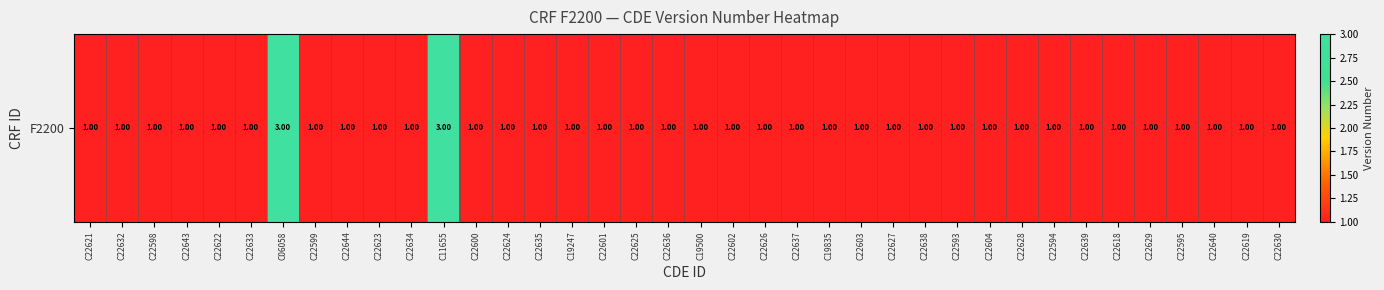

Between C22603 and C22632, which is larger?

C22603